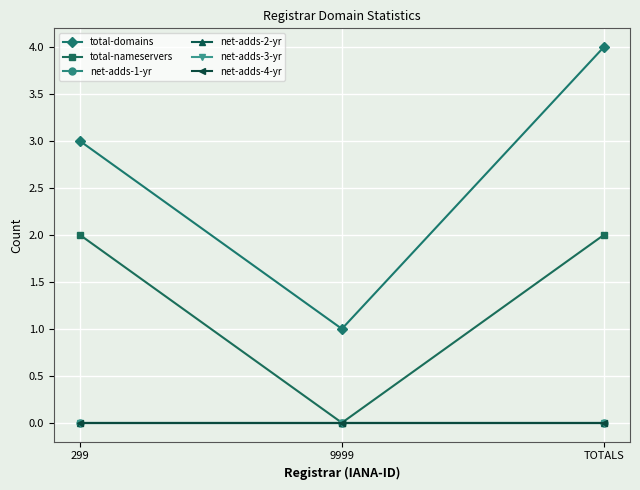

At which category is the sum across all series the highest?

TOTALS